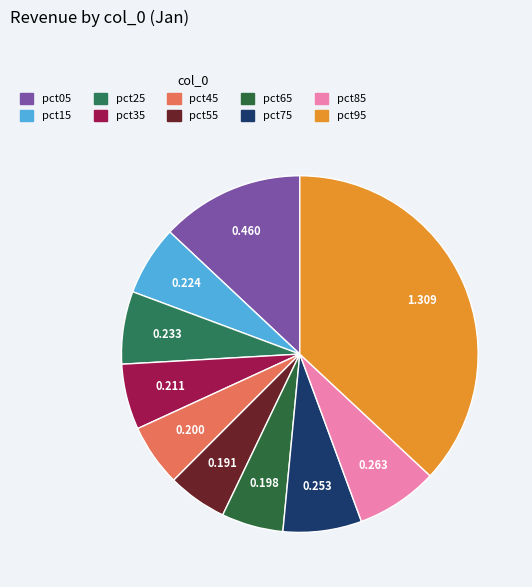

Which slice is the largest?

pct95